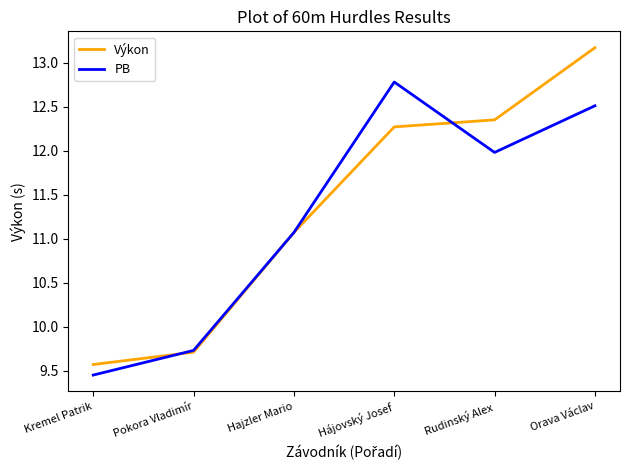

Between Rudinský Alex and Orava Václav, which series saw the biggest shift?

Výkon